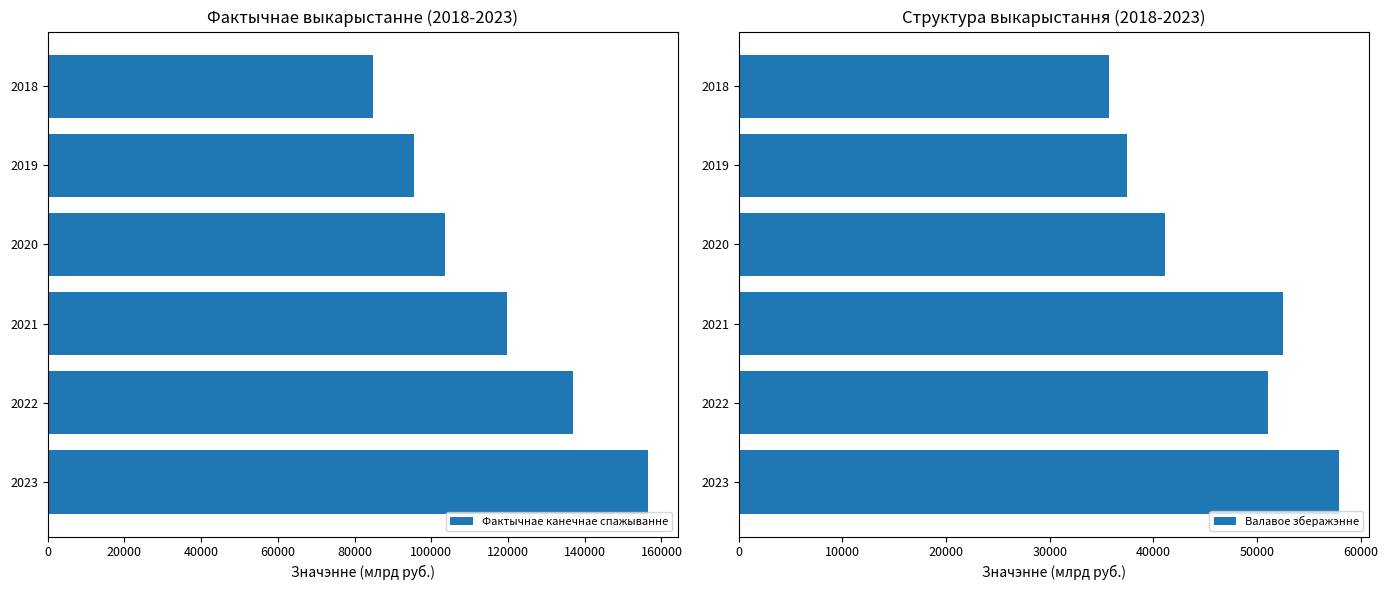

Is it true that Валавое зберажэнне equals 41100.8 at 2020?

True